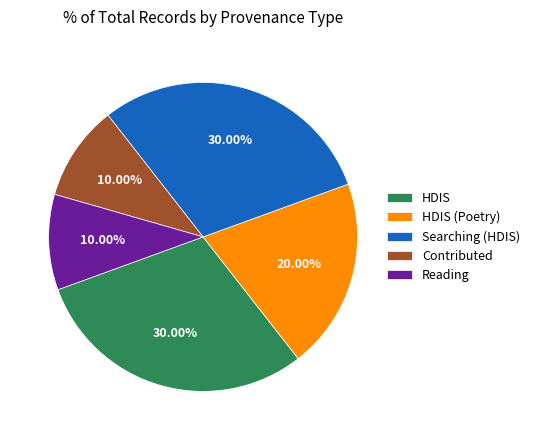

Approximately how many times larger is the value at HDIS compared to Searching (HDIS)?

1.0